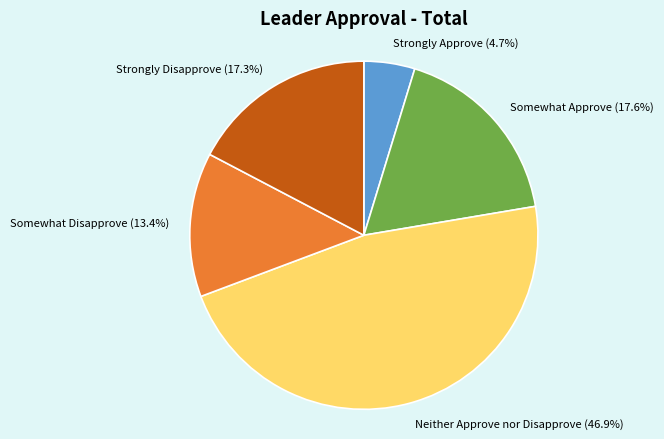

Which category has the biggest portion of the pie?

Neither Approve nor Disapprove